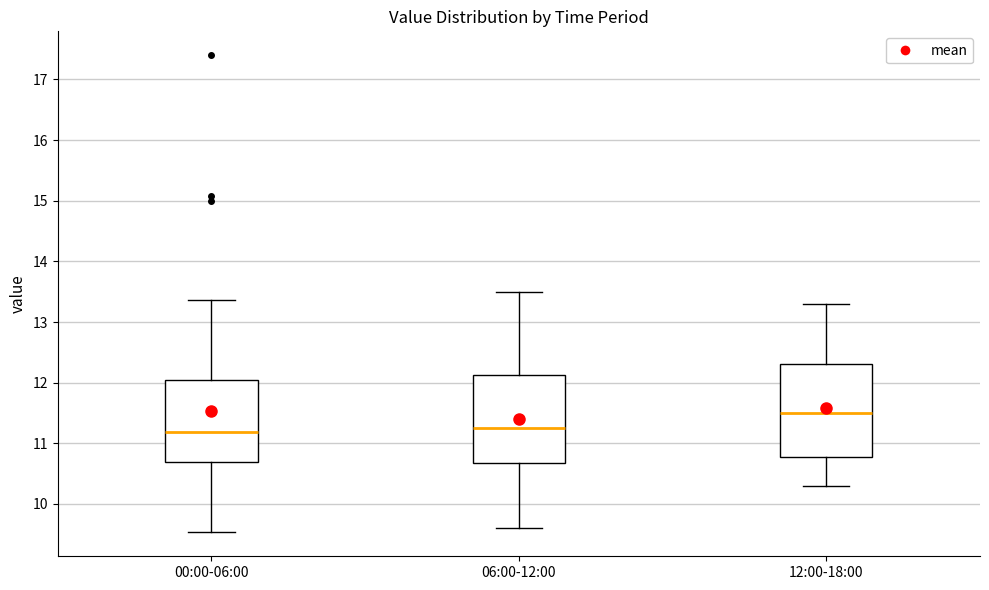

Reading left to right, read every box against the y-axis: the position of its median line, the range the box covers, and the ends of its whiskers. The values are not printed on the chart, so give them approximately, as read against the axis.

00:00-06:00: median 11.2, box 10.7 to 12.0, whiskers 9.5 to 13.4
06:00-12:00: median 11.3, box 10.7 to 12.1, whiskers 9.6 to 13.5
12:00-18:00: median 11.5, box 10.8 to 12.3, whiskers 10.3 to 13.3